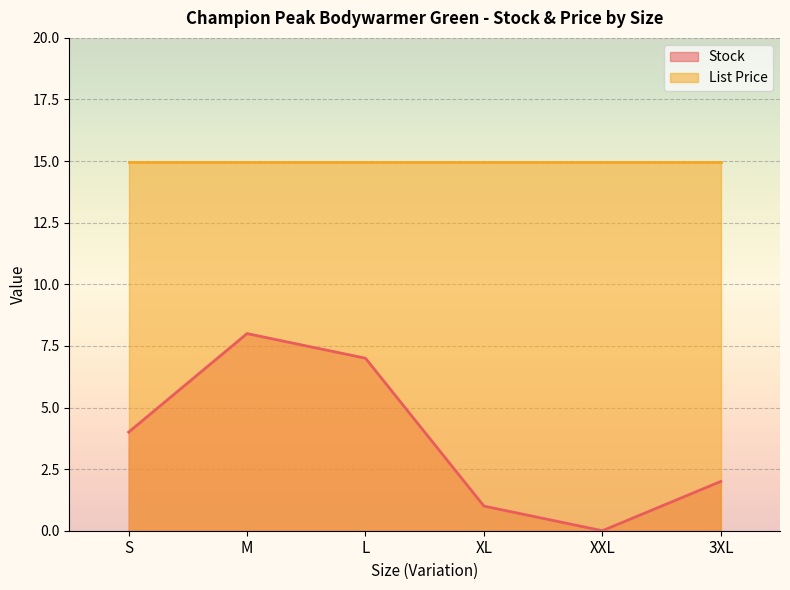

What is the difference between the values at XL and 3XL?

1